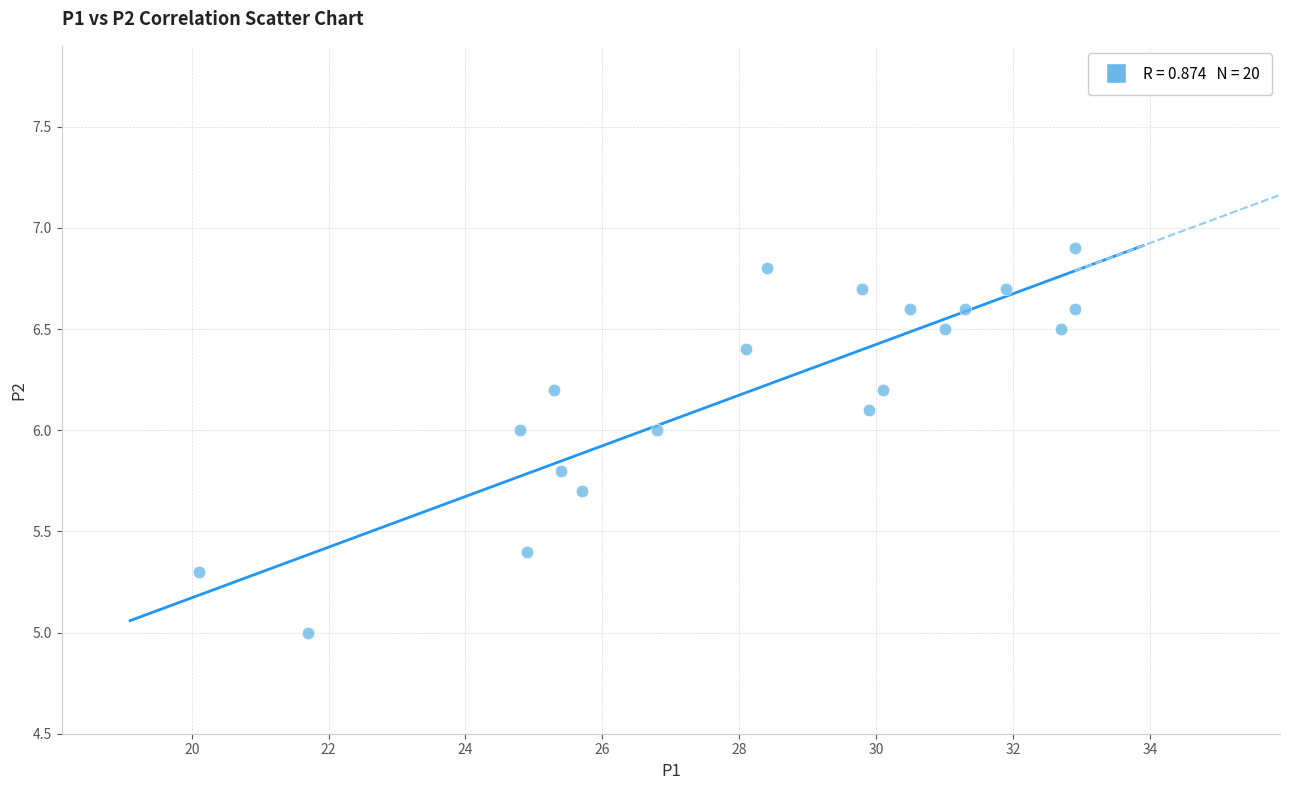

What is the range of Y values (max minus min)?

1.9